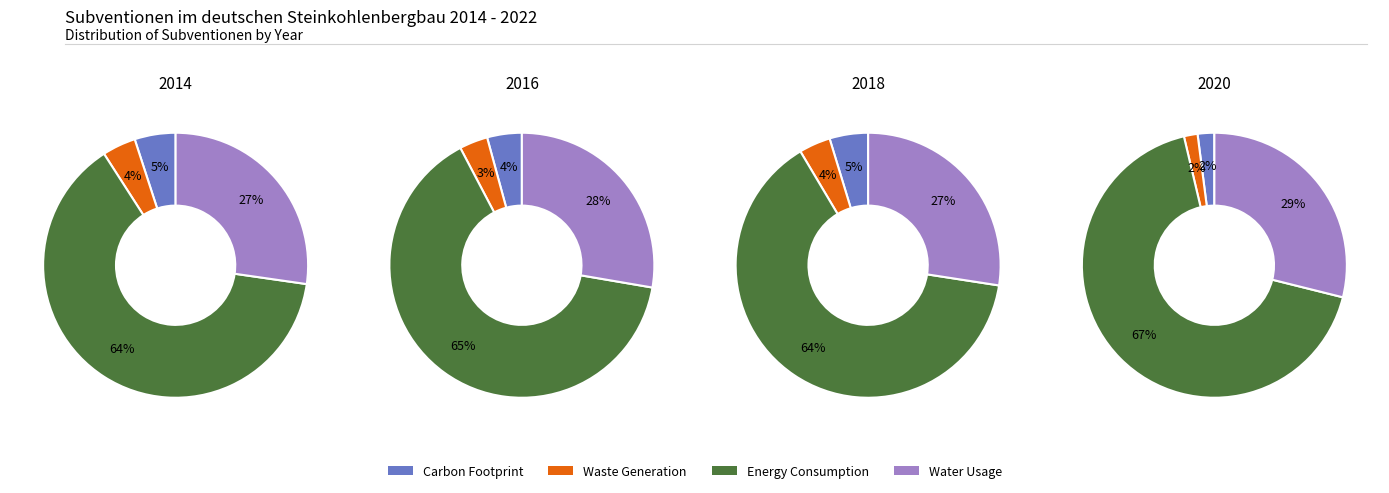

To the nearest percent, what is the difference between the 6 and 8 slice percentages?

3%